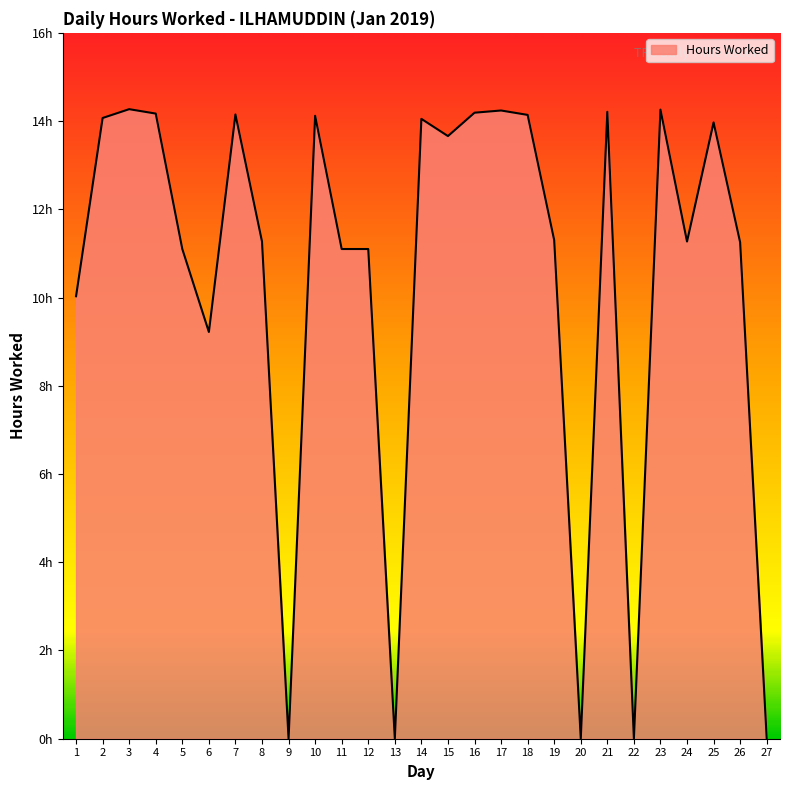

Between 27 and 5, which is larger?

5